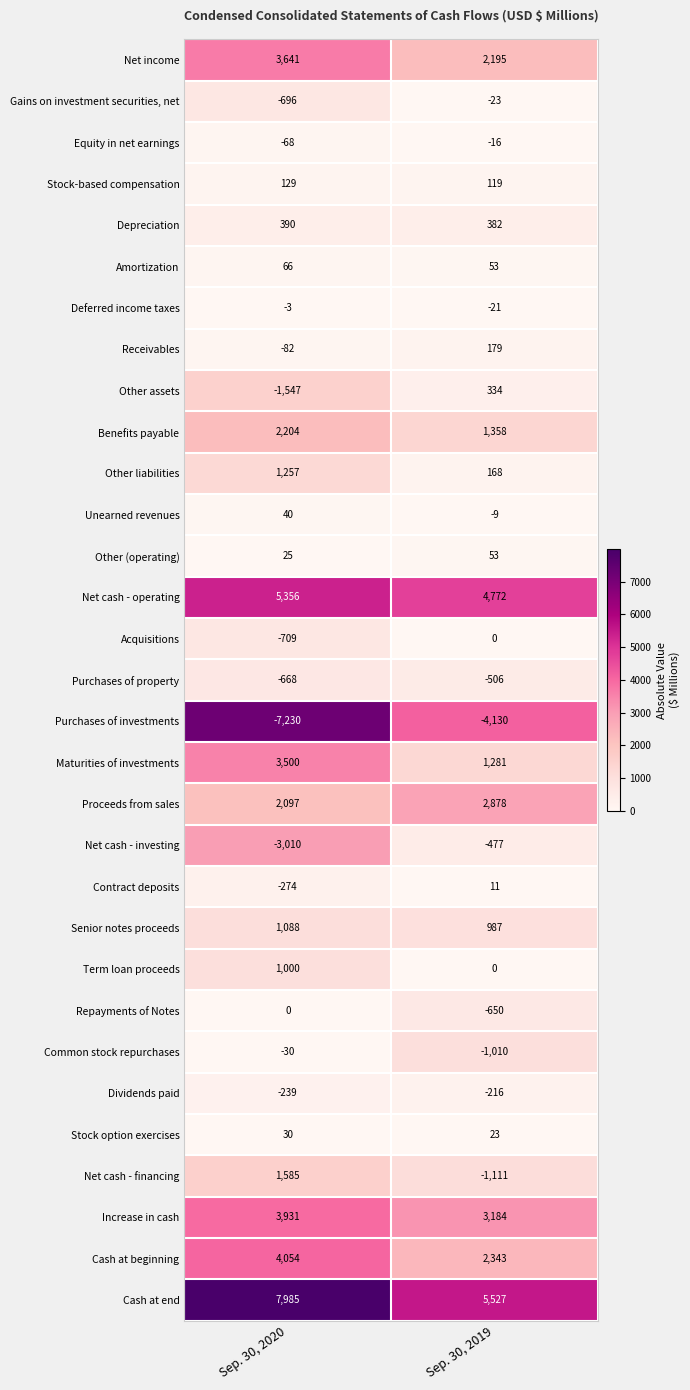

The value of Repayments of Notes at Sep. 30, 2019 is -363. True or false?

False